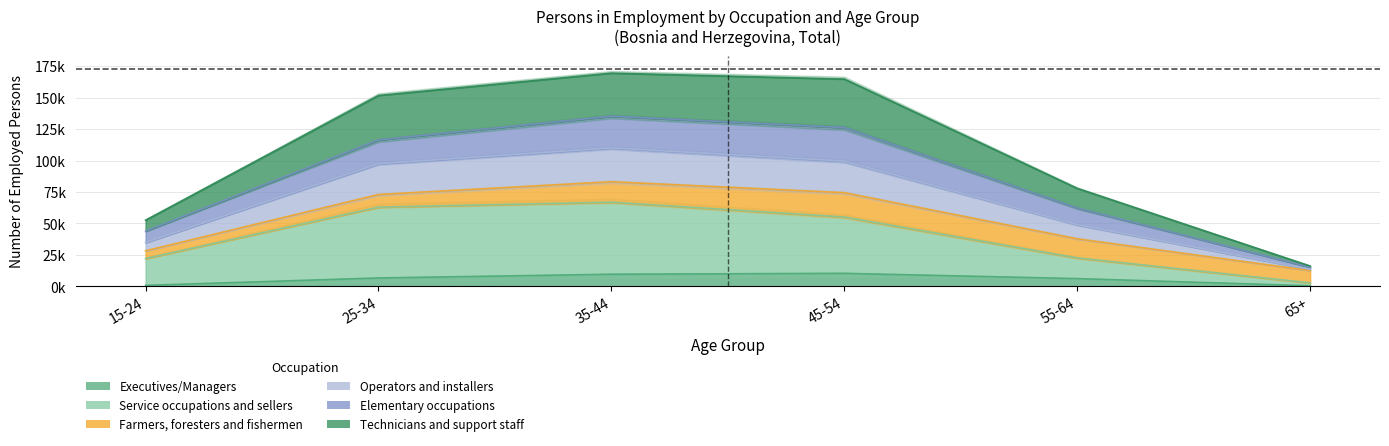

True or false: Technicians and support staff and Service occupations and sellers cross at least once.

False